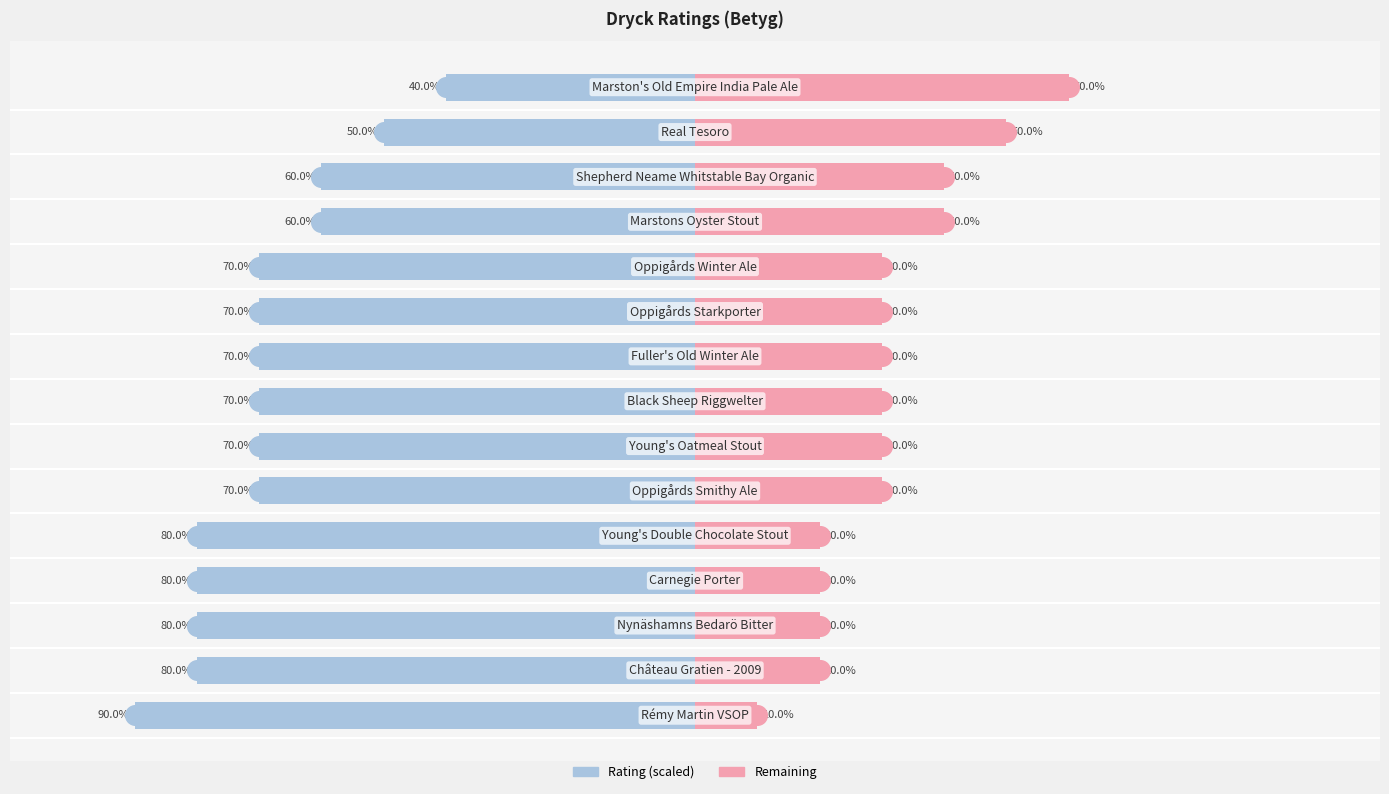

What is the total value across all series at 12?

-20